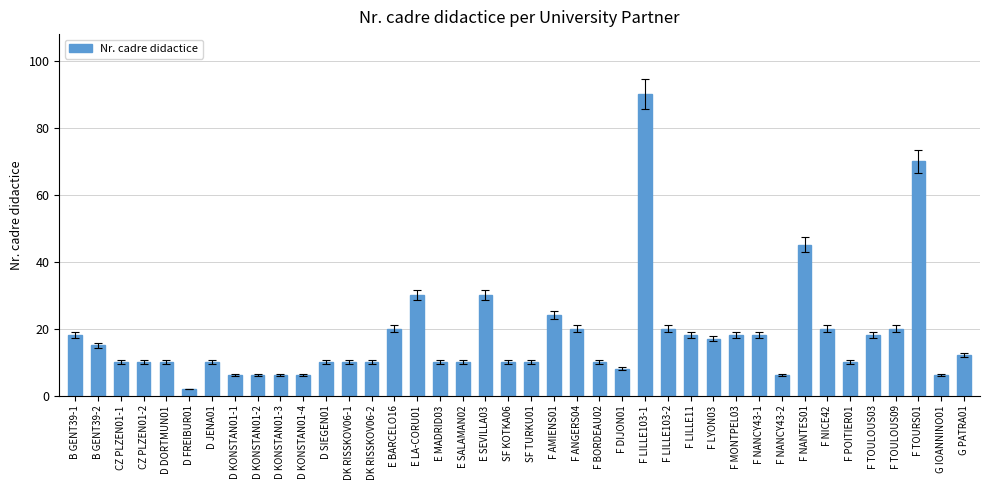

What is the smallest value displayed?

2